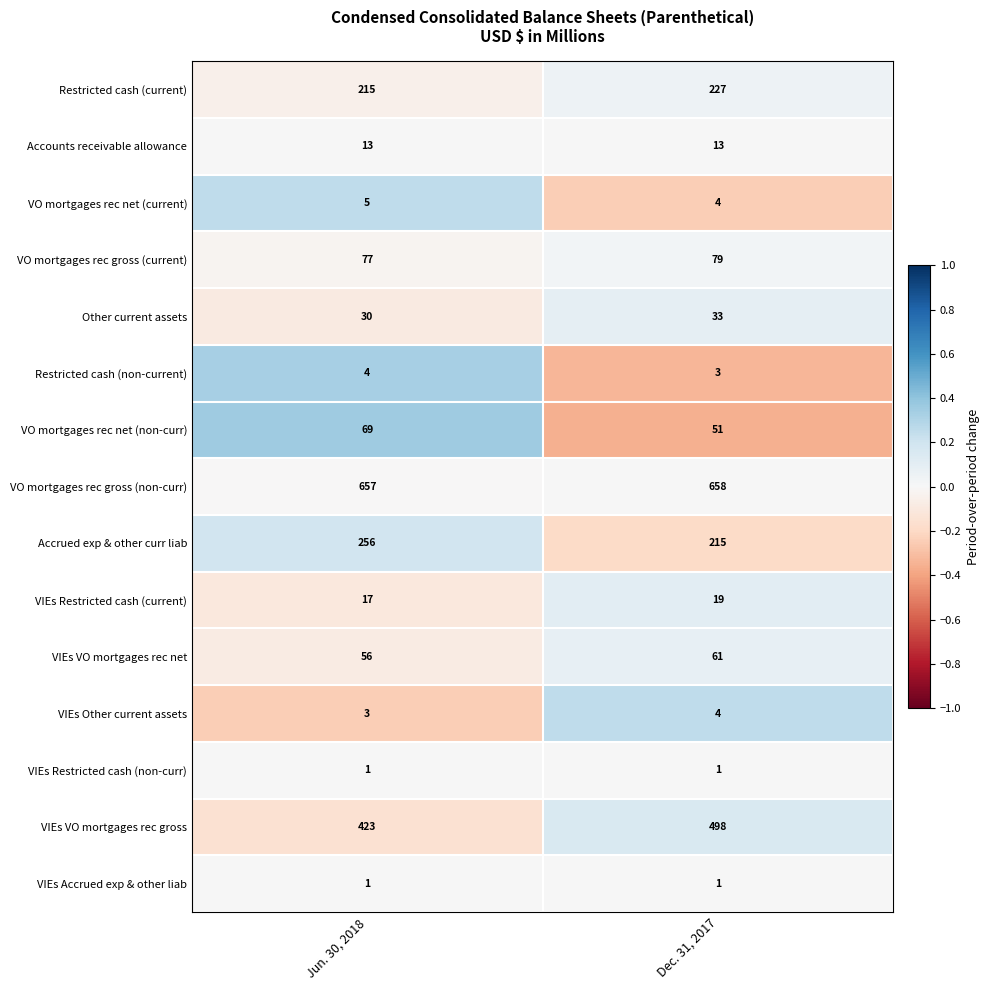

Which series changed the most between Jun. 30, 2018 and Dec. 31, 2017?

VIEs VO mortgages rec gross